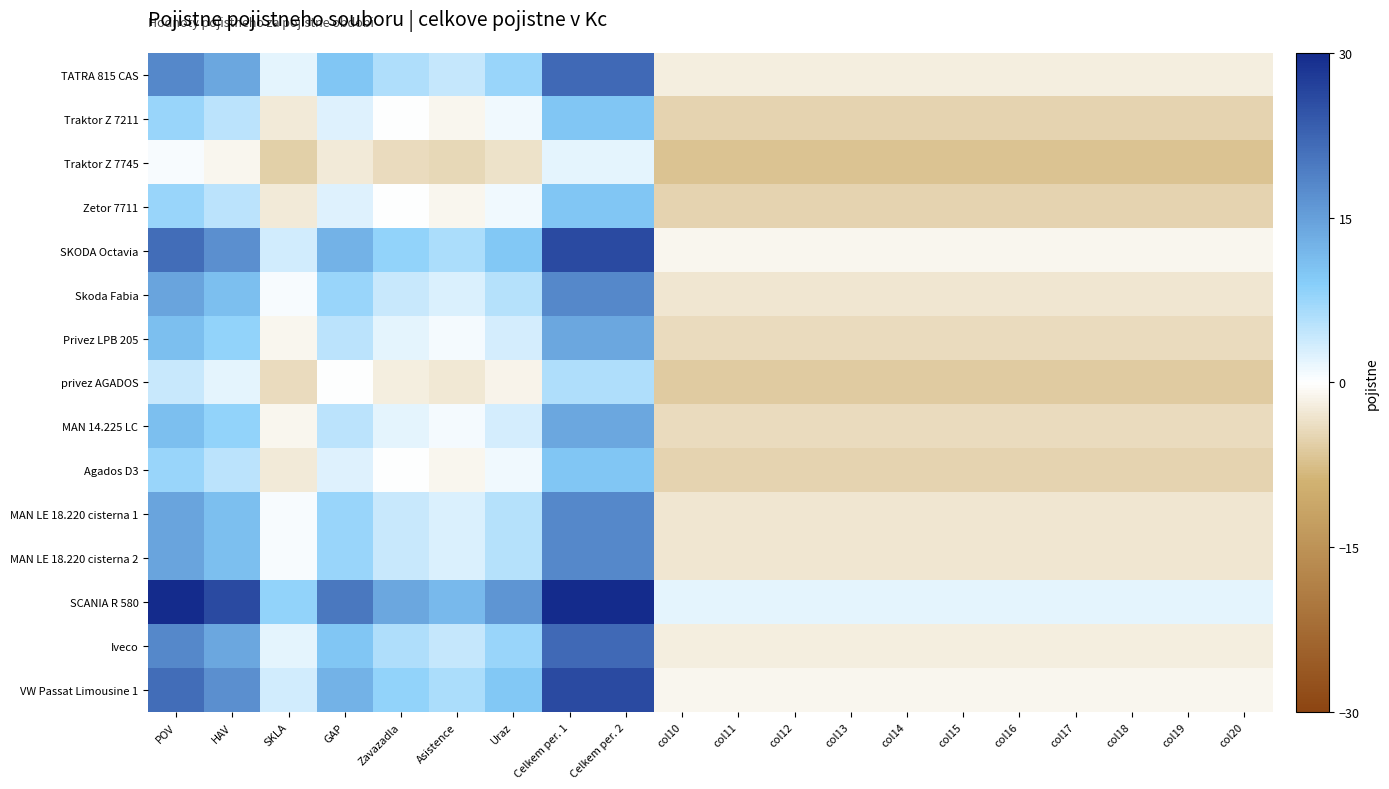

Which has a higher value, GAP or Uraz?

GAP